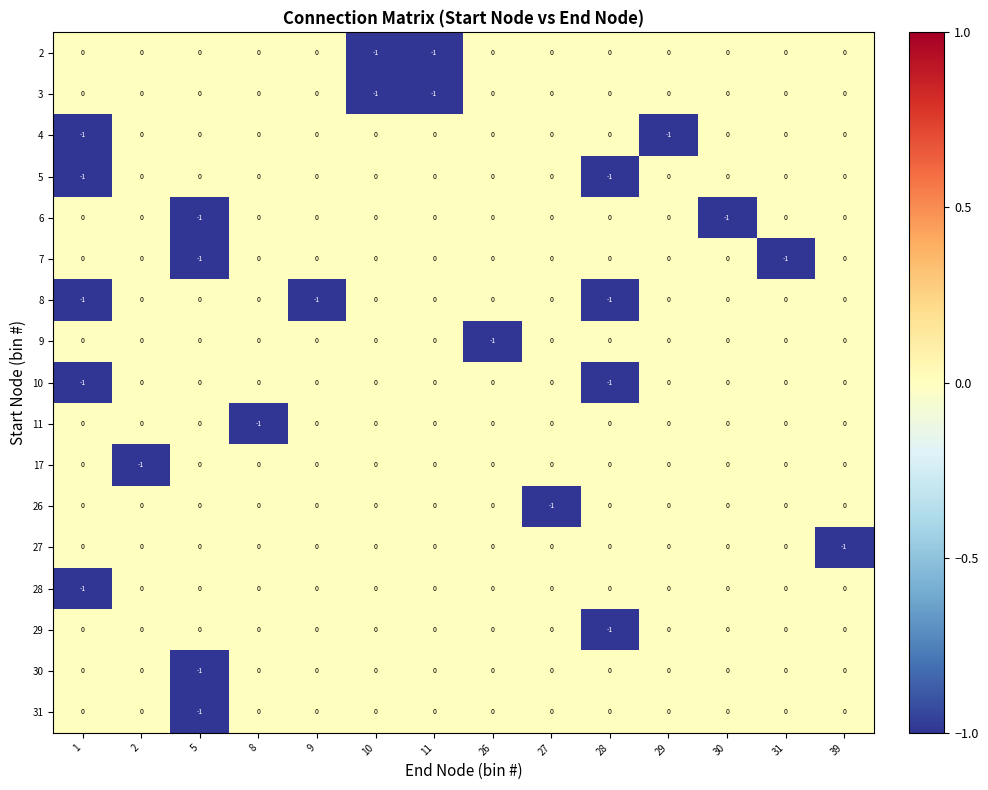

What is the total value across all series at 1?

-5